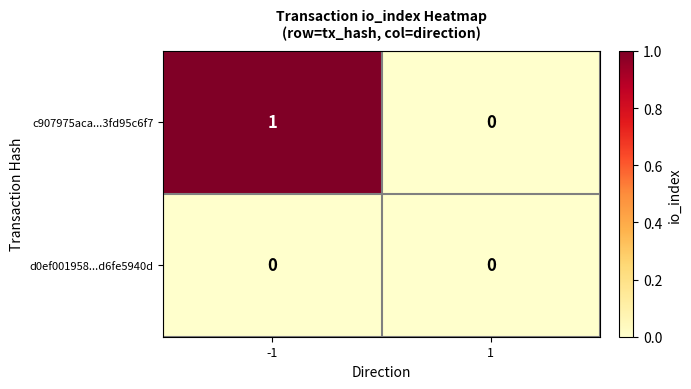

At which category is the sum across all series the highest?

-1